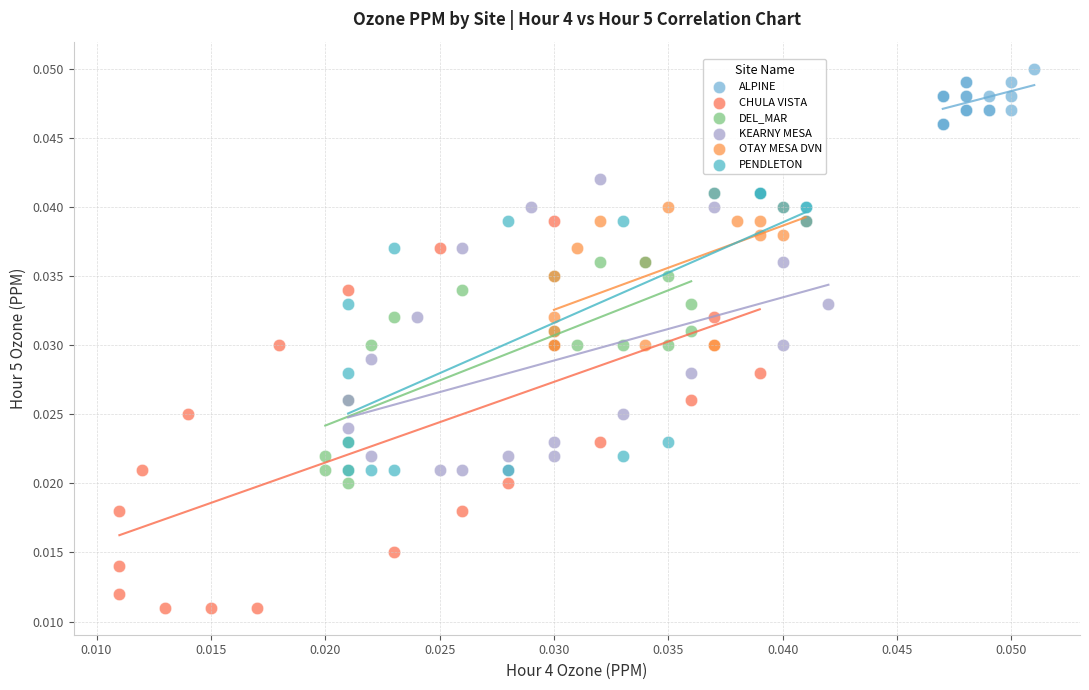

Which series has the widest spread of Y values?

CHULA VISTA